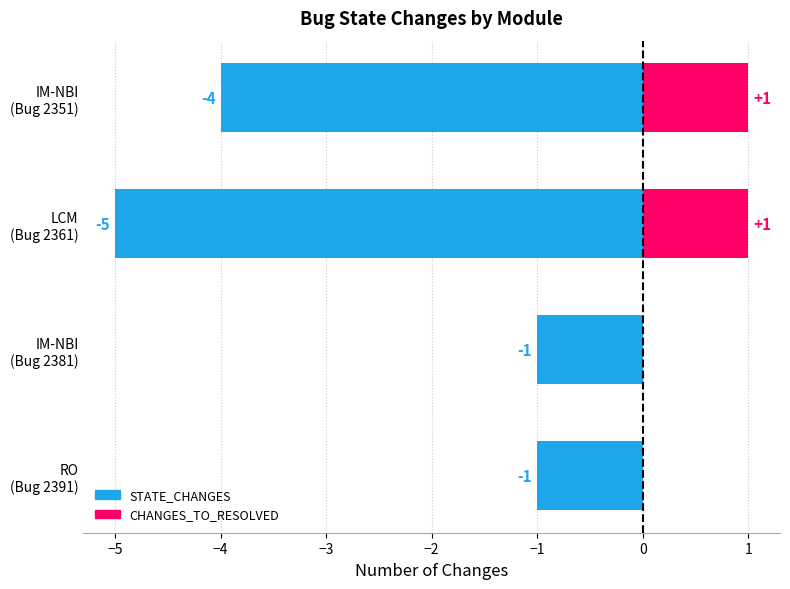

How many data points in STATE_CHANGES are less than -1?

2